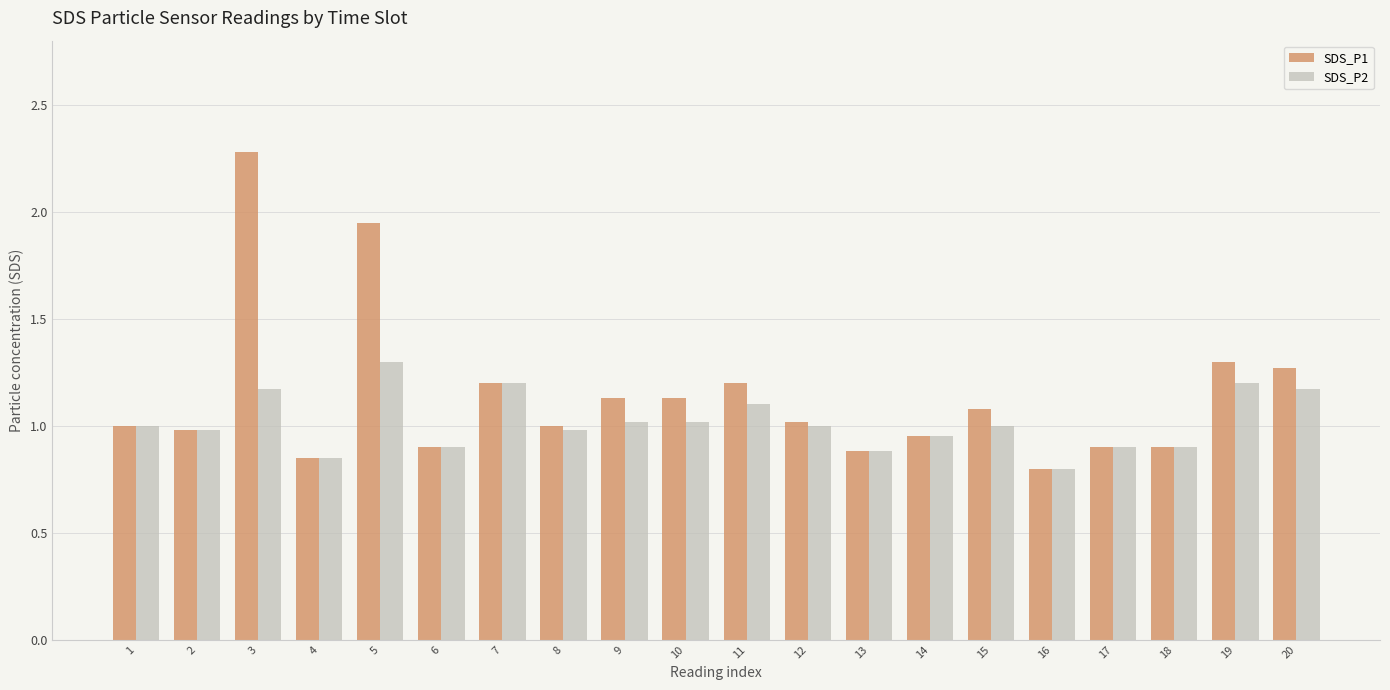

The value of SDS_P2 at 2 is 1.0. True or false?

True